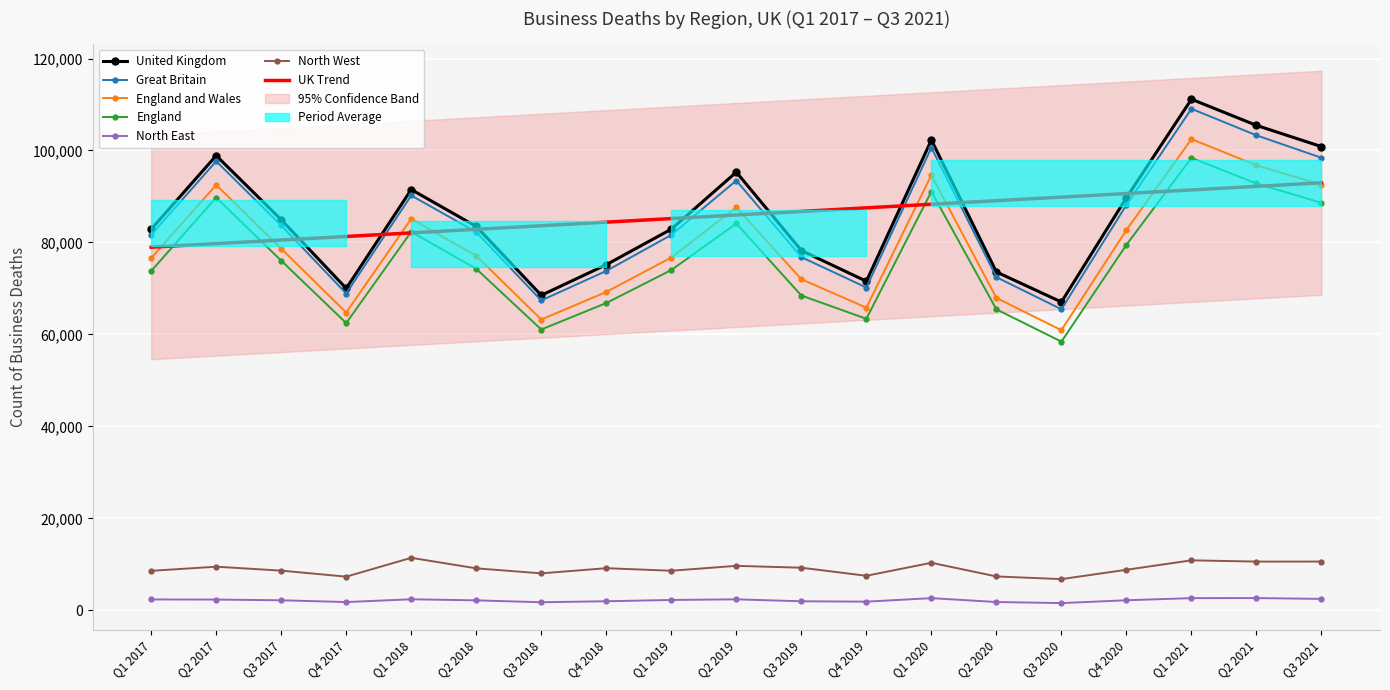

Is the value of North East at Q2 2019 greater than the value of United Kingdom at Q3 2017?

No